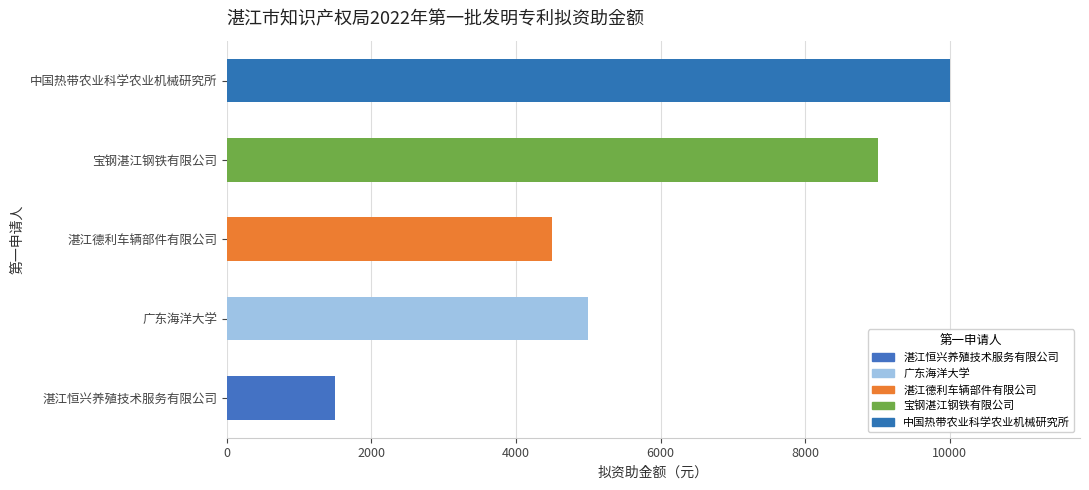

What is the minimum value shown in the chart?

1500